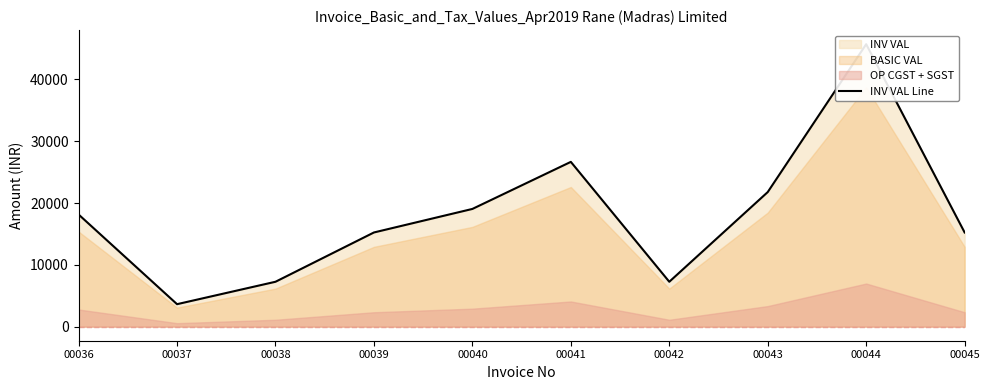

Rank the categories by value from lowest to highest.

00037, 00038, 00042, 00039, 00045, 00036, 00040, 00043, 00041, 00044